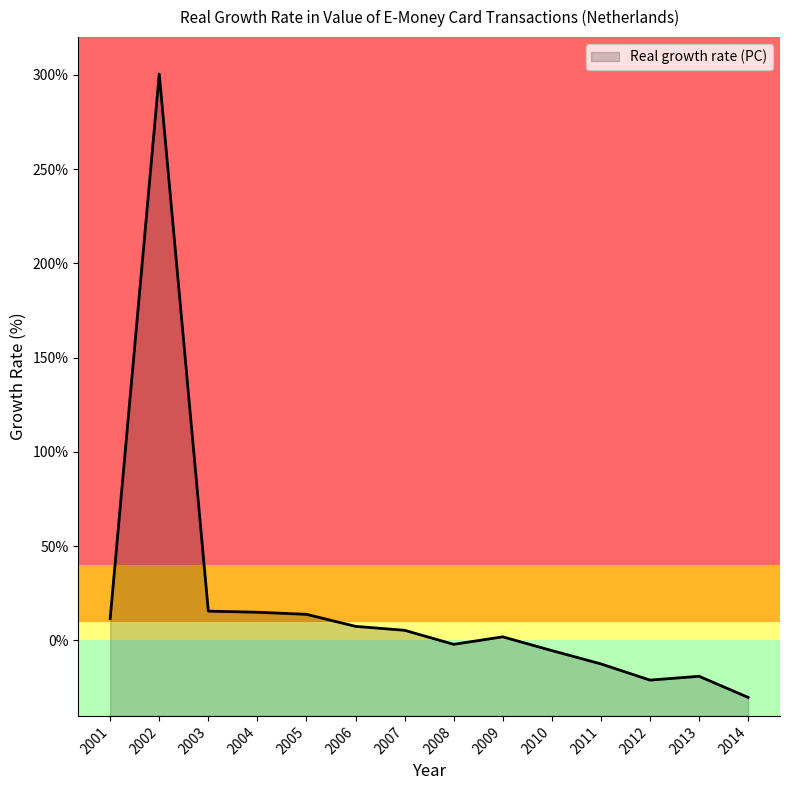

What is the value of the 8th point from the left?

-2.0